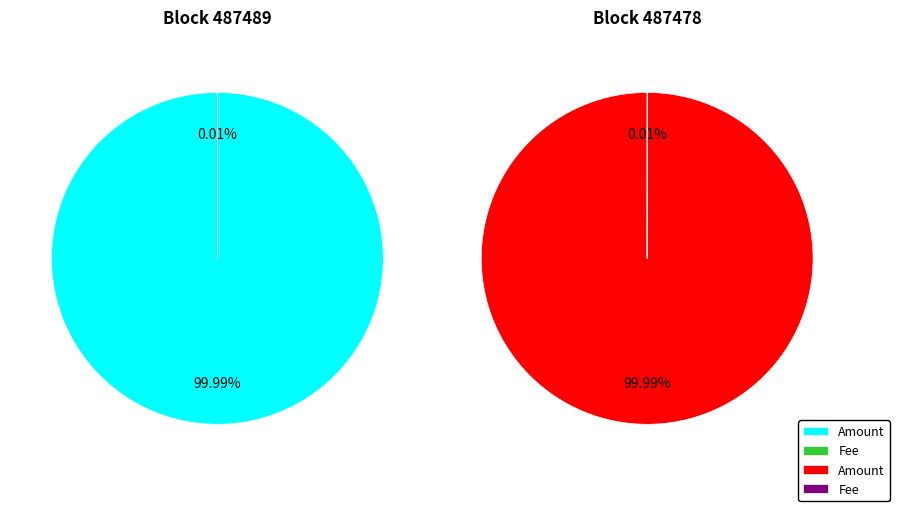

What is the difference between the highest and lowest values at 487478?

15053